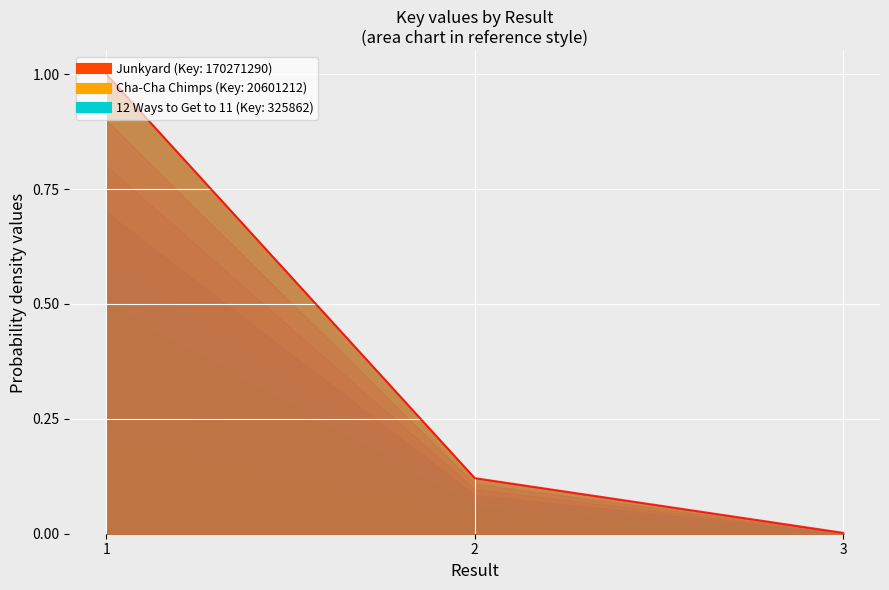

List the labels in order of value, largest first.

1, 2, 3